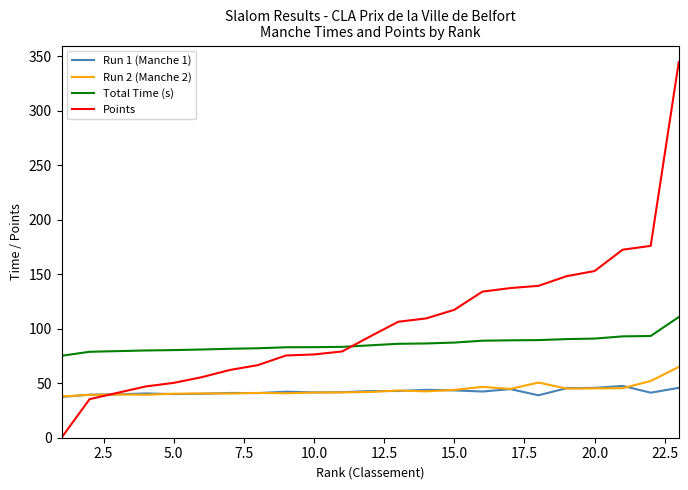

How many values in Points are above zero?

22